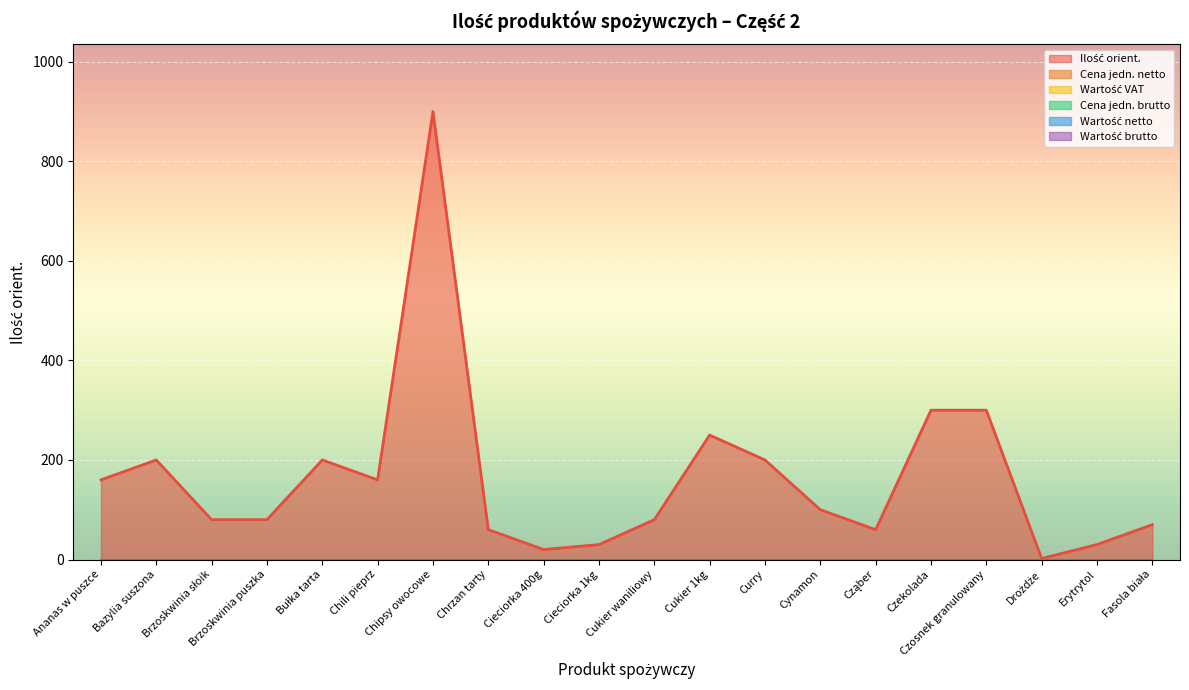

What are all the series names shown in the legend?

Ilość orient., Cena jedn. netto, Wartość VAT, Cena jedn. brutto, Wartość netto, Wartość brutto